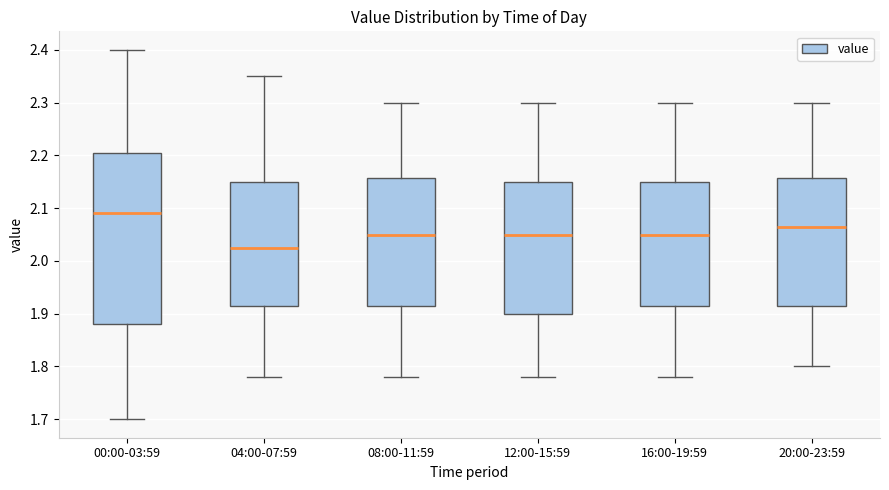

Where does the median line of the box for 12:00-15:59 sit on the y-axis? The values are not printed on the chart, so give them approximately, as read against the axis.

2.05